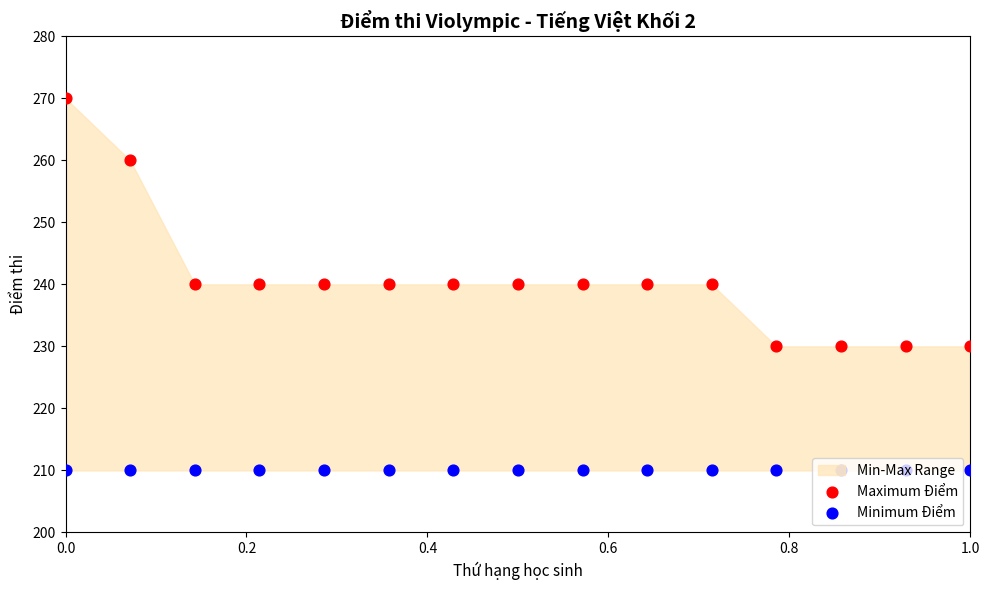

Which series reaches the minimum Y coordinate?

Minimum Điểm